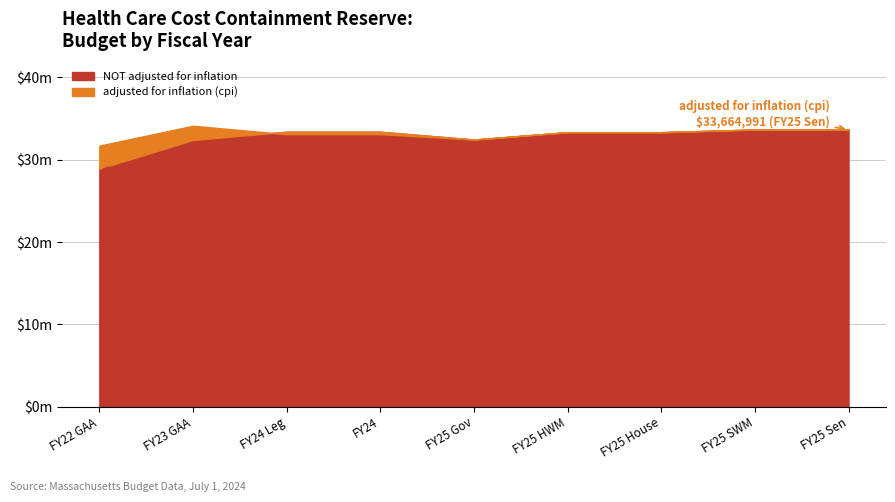

Rank the series at FY23 GAA from lowest to highest value.

NOT adjusted for inflation, adjusted for inflation (cpi)